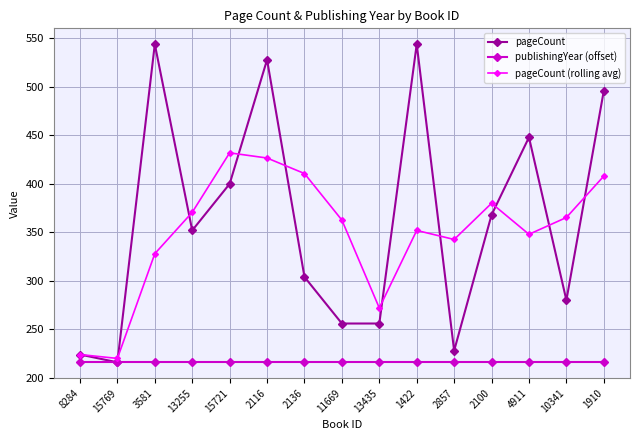

What are all the series names shown in the legend?

pageCount, publishingYear (offset), pageCount (rolling avg)